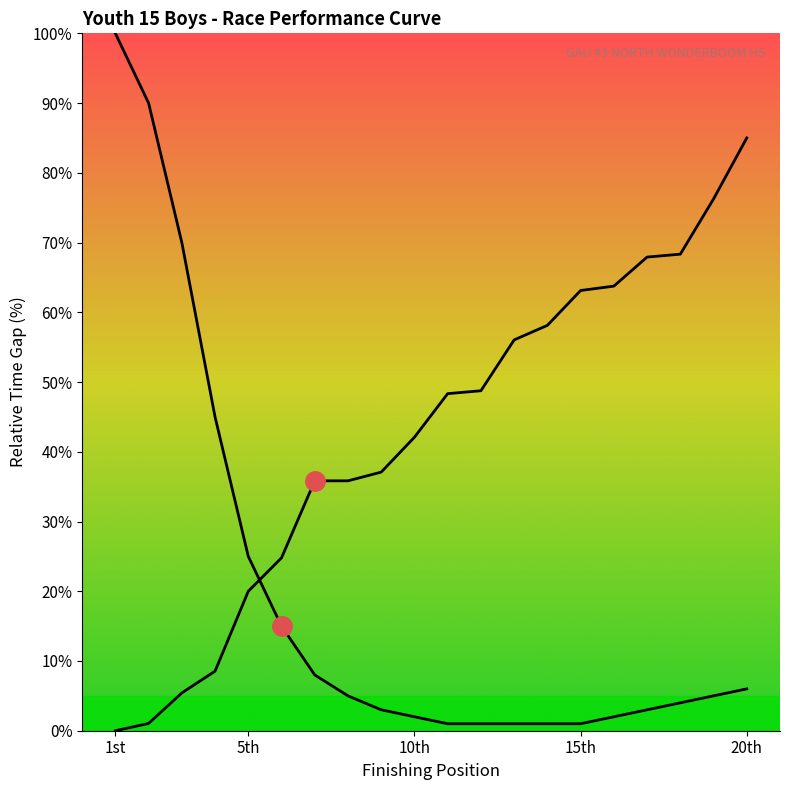

What is the value of the 10th point from the left?

42.1